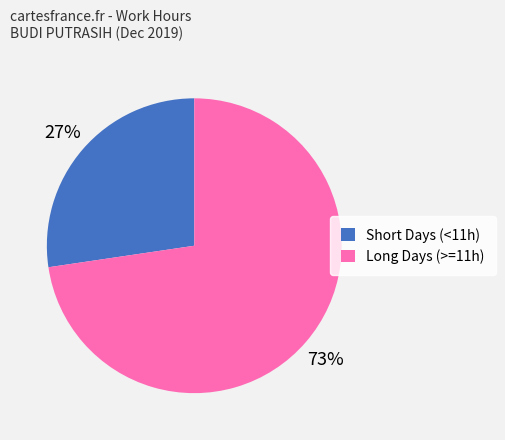

Is the sum of Short Days (<11h) and Long Days (>=11h) greater than half?

Yes